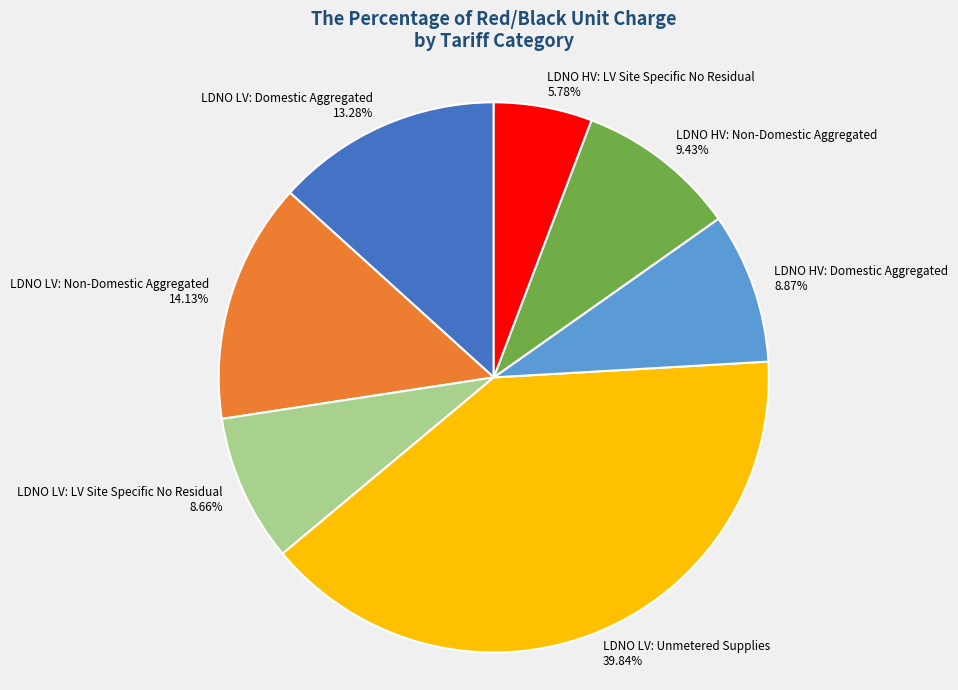

Which slice is the largest?

LDNO LV: Unmetered Supplies